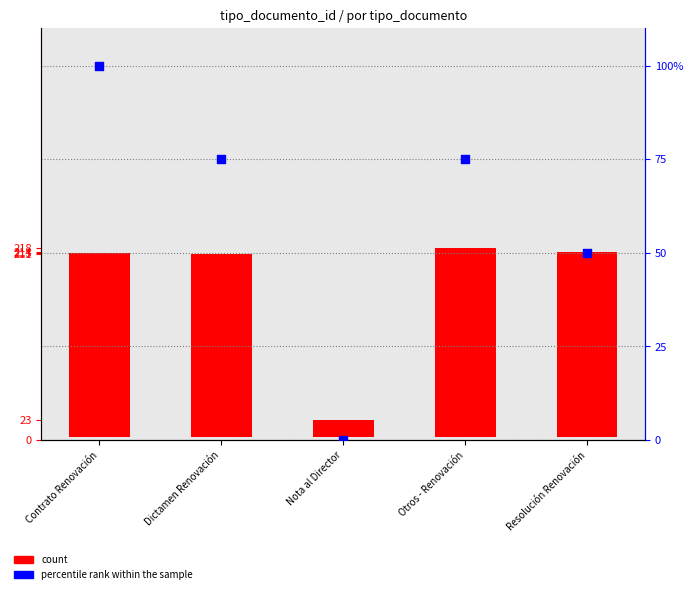

What is the total value across all series at Otros - Renovación?

290